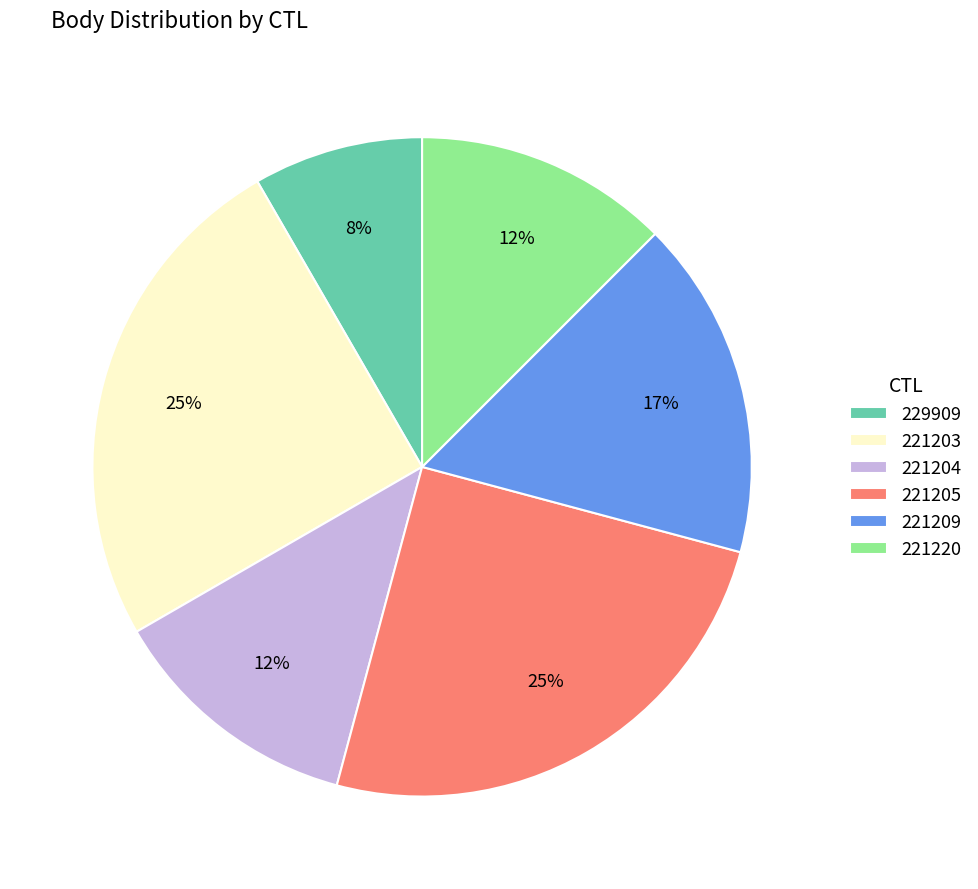

Is it true that 221204 is 12% of the pie?

True